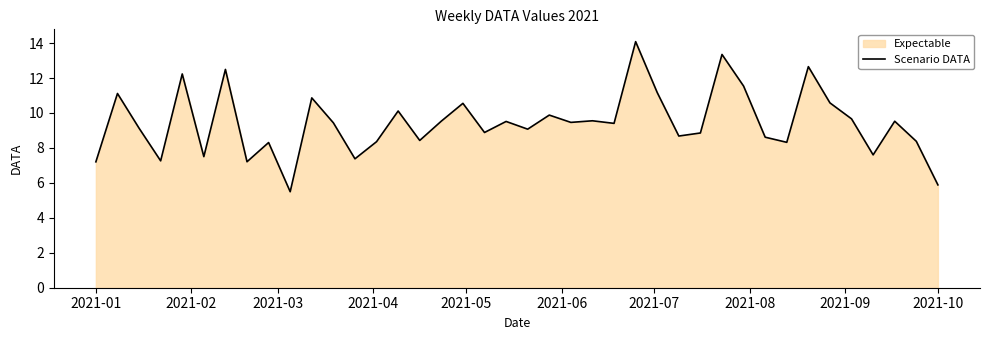

What is the approximate value at 2021-01?

7.2